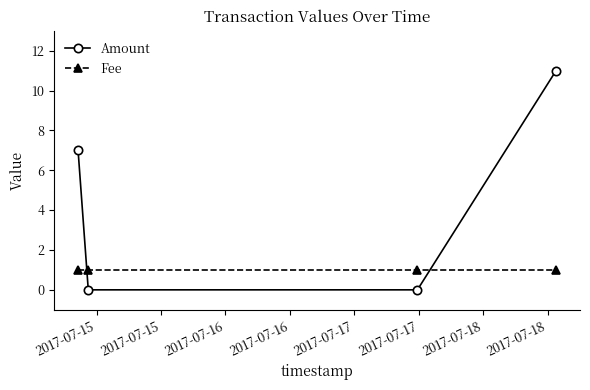

What is the sum of all Fee values?

4